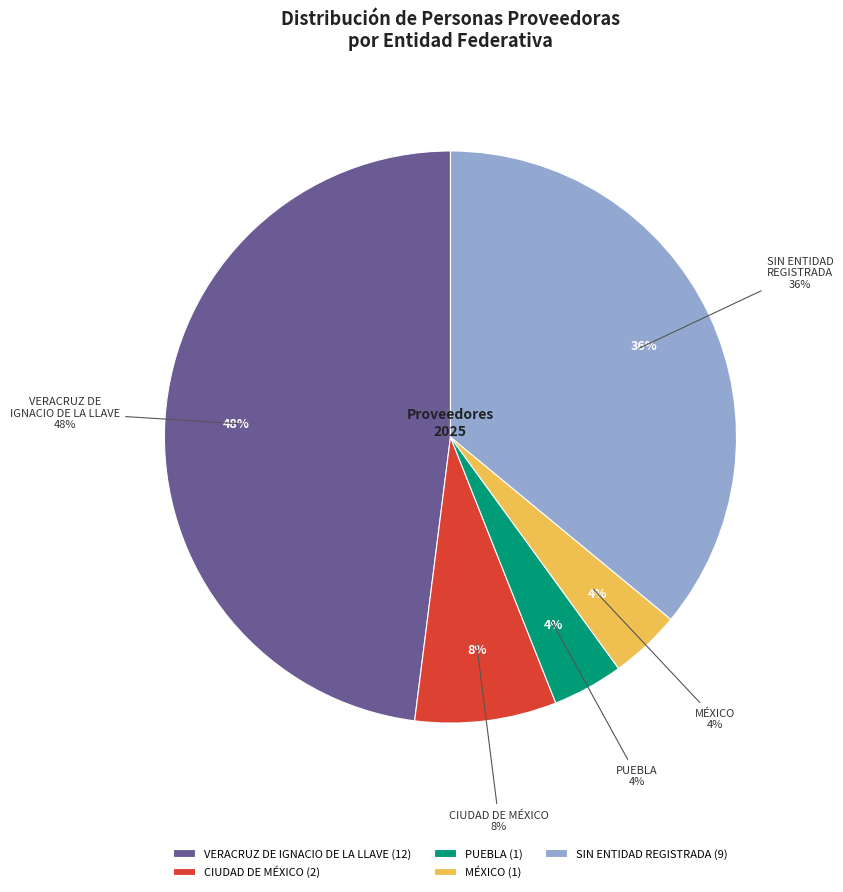

True or false: Persona moral accounts for 69% of the total.

False